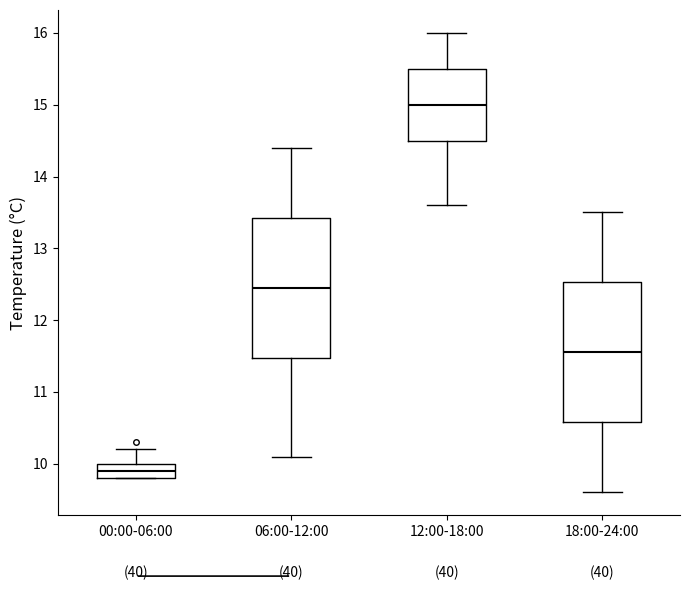

Which box's median line is the lowest?

00:00-06:00